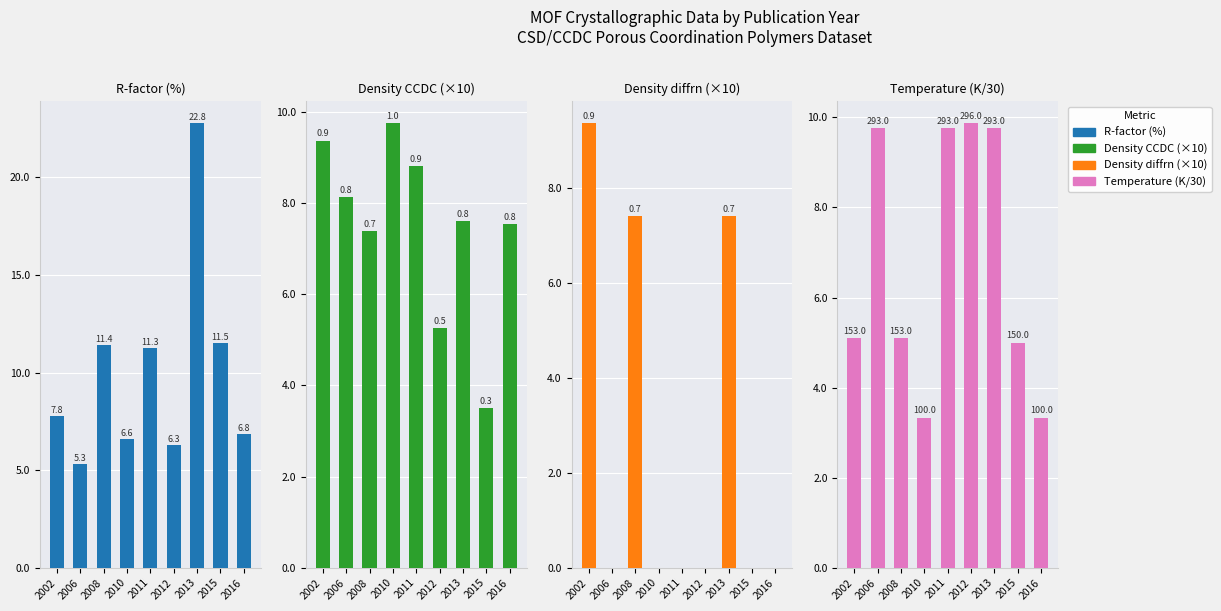

What is the highest value of the Density diffrn (×10) series?

9.4